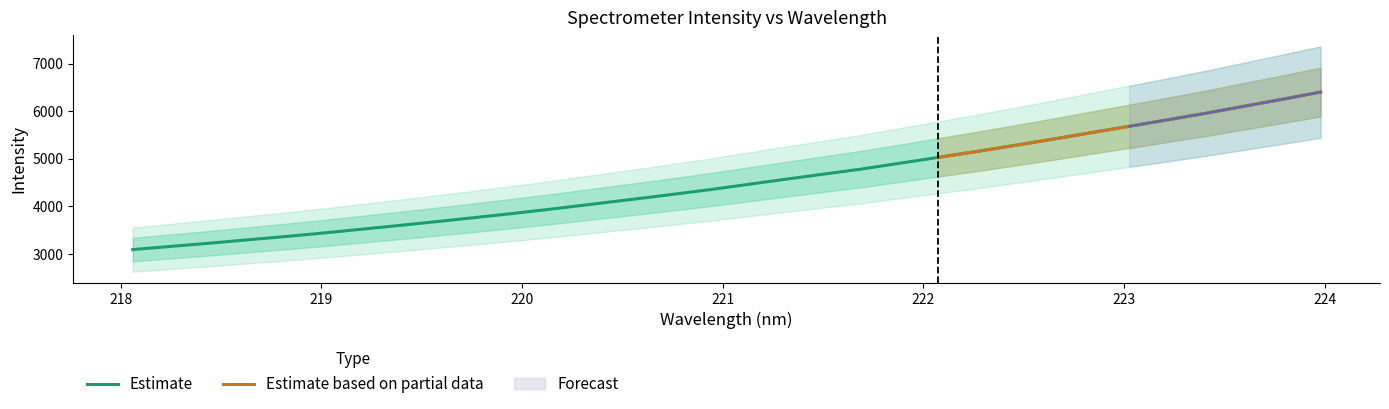

Reading left to right, what are all the values shown in this chart?

3094.7	3162.2	3228.8	3300.0	3370.3	3445.1	3525.5	3605.6	3688.6	3774.4	3861.3	3953.5	4050.5	4147.6	4246.3	4348.3	4458.4	4569.2	4677.4	4785.1	4907.0	5029.9	5153.1	5281.2	5412.9	5549.2	5683.9	5819.6	5958.1	6104.4	6252.3	6402.9